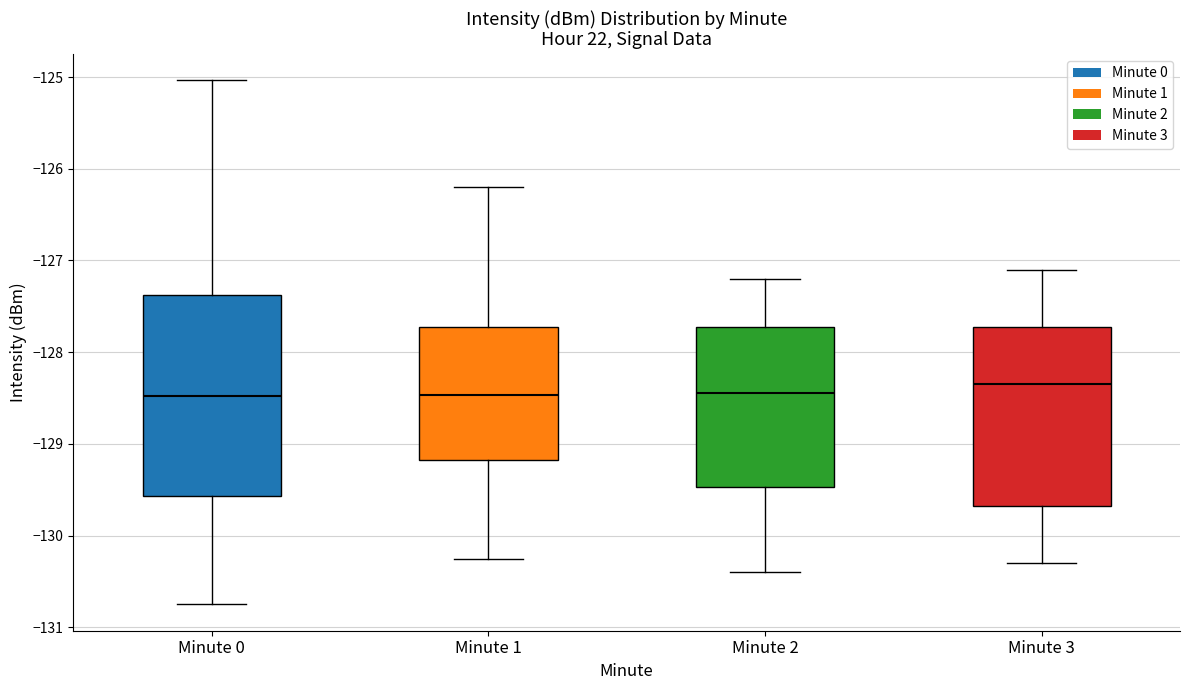

Reading left to right, read every box against the y-axis: the position of its median line, the range the box covers, and the ends of its whiskers. The values are not printed on the chart, so give them approximately, as read against the axis.

Minute 0: median -128.5, box -129.6 to -127.4, whiskers -130.8 to -125.0
Minute 1: median -128.5, box -129.2 to -127.7, whiskers -130.3 to -126.2
Minute 2: median -128.4, box -129.5 to -127.7, whiskers -130.4 to -127.2
Minute 3: median -128.3, box -129.7 to -127.7, whiskers -130.3 to -127.1